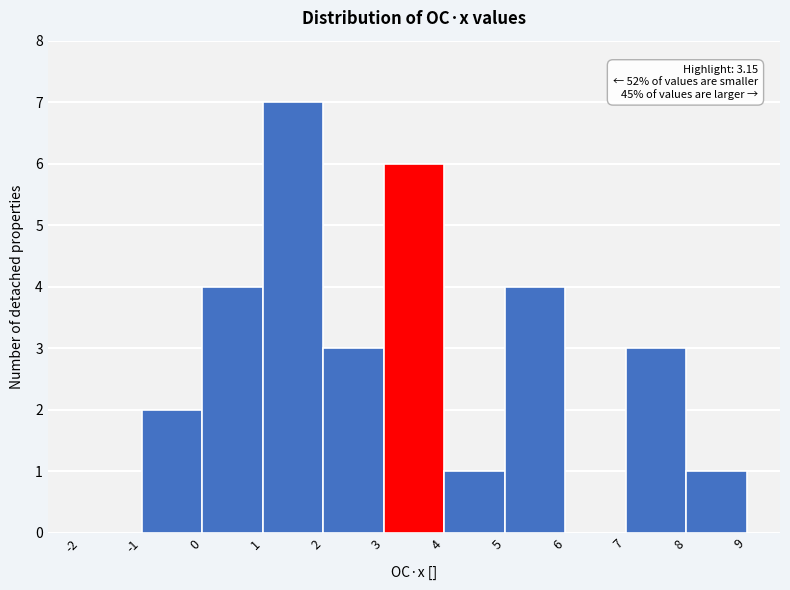

Over which range of the x-axis is the bar tallest?

1 to 2